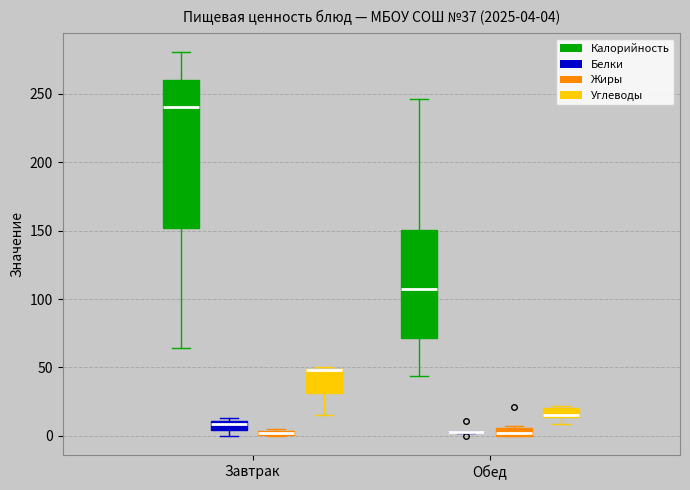

Comparing the boxes themselves (not the whiskers), which one is the tallest?

Завтрак (Калорийность)